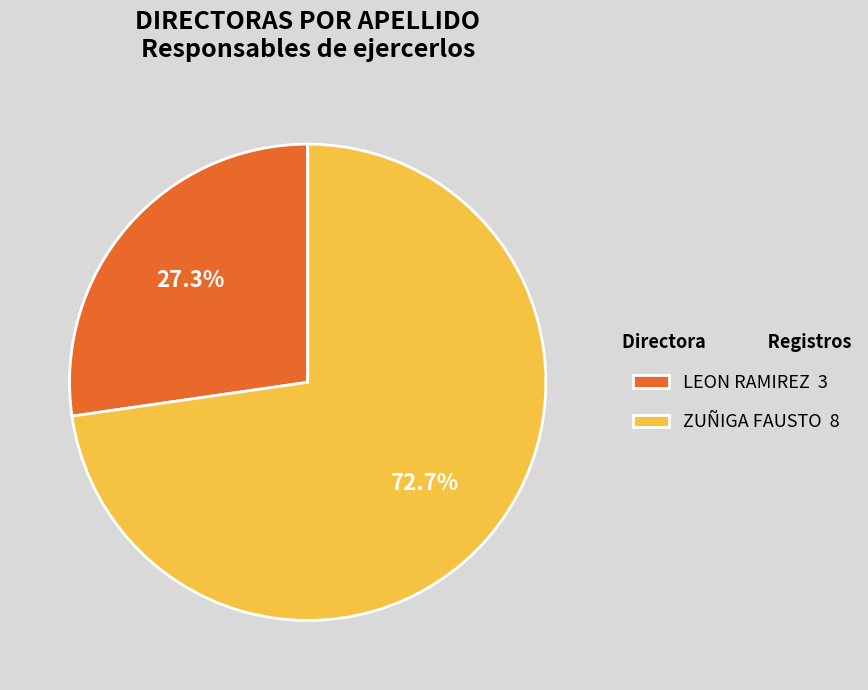

What is the total percentage of LEON RAMIREZ and ZUÑIGA FAUSTO?

100.0%